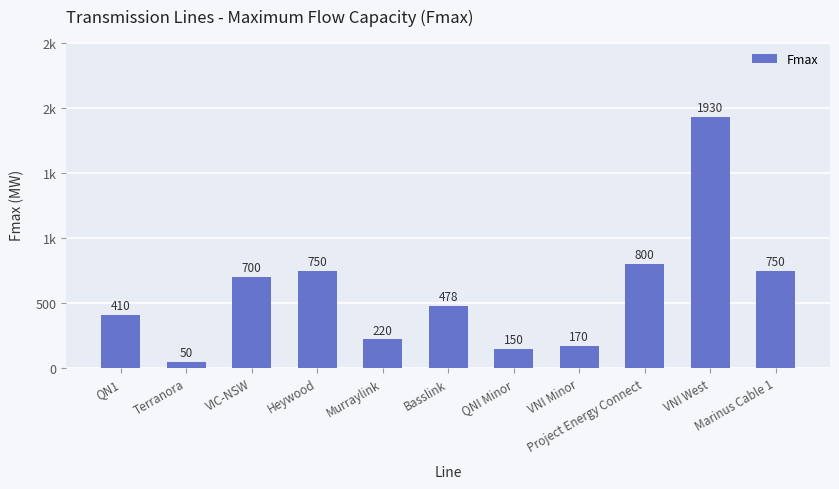

Does the chart contain any negative values?

No